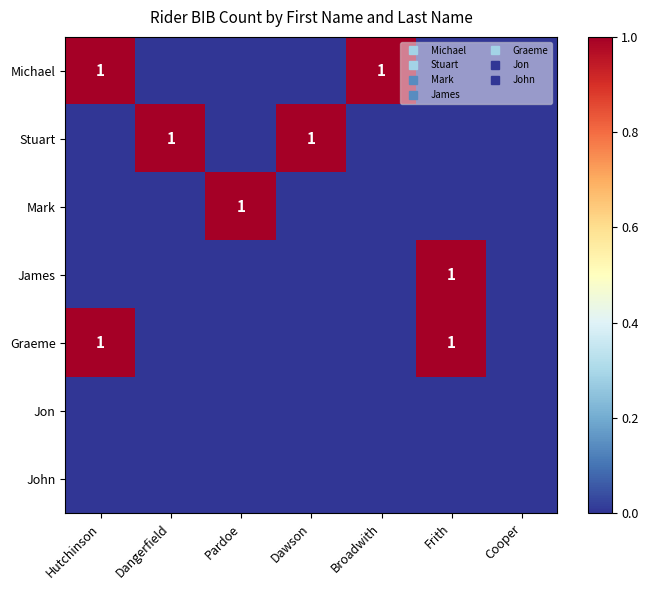

Which series has the largest range (max minus min)?

Michael